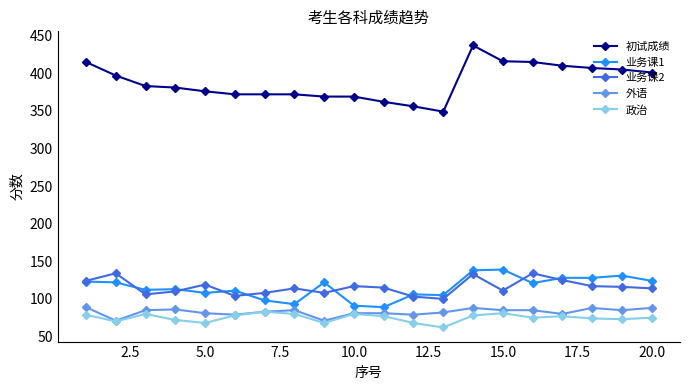

What are all the series names shown in the legend?

初试成绩, 业务课1, 业务课2, 外语, 政治